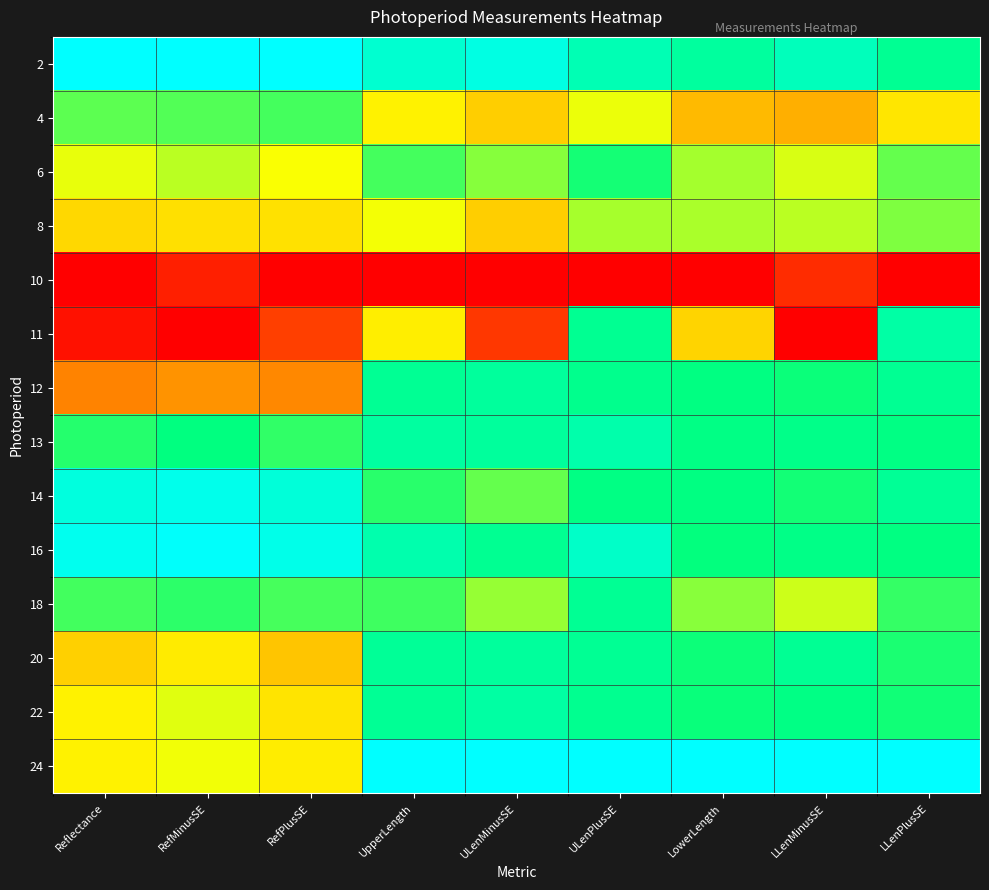

At RefMinusSE, list the series in order from smallest to largest.

11, 10, 12, 8, 20, 24, 22, 6, 4, 18, 13, 14, 16, 2